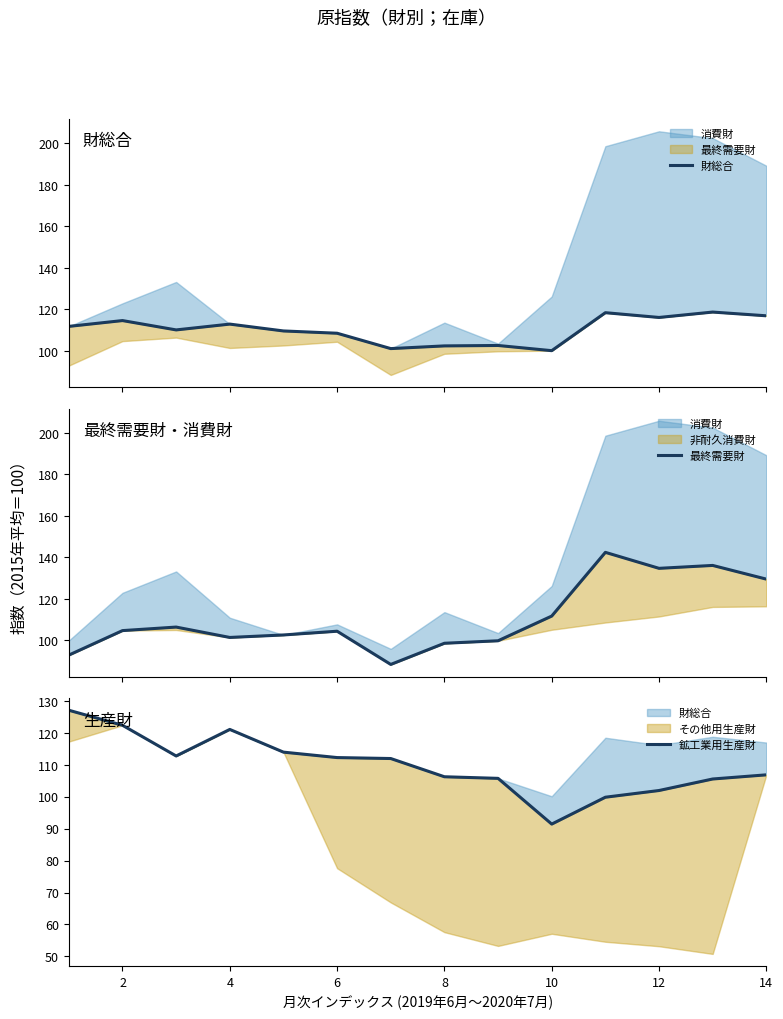

What is the label of the 13th point from the right?

2